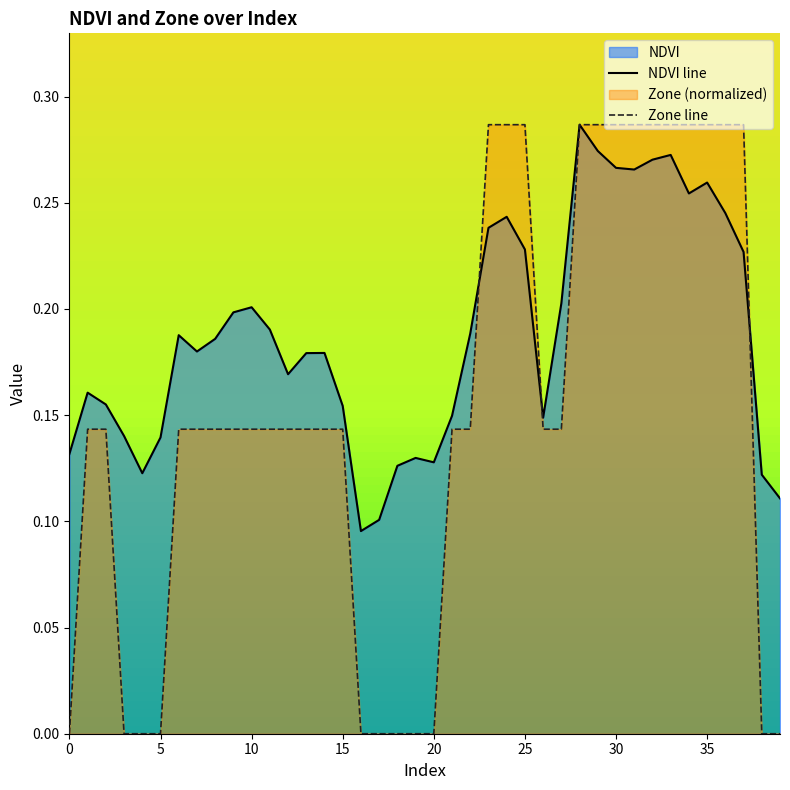

Between 20 and 24, which series saw the biggest shift?

Zone line